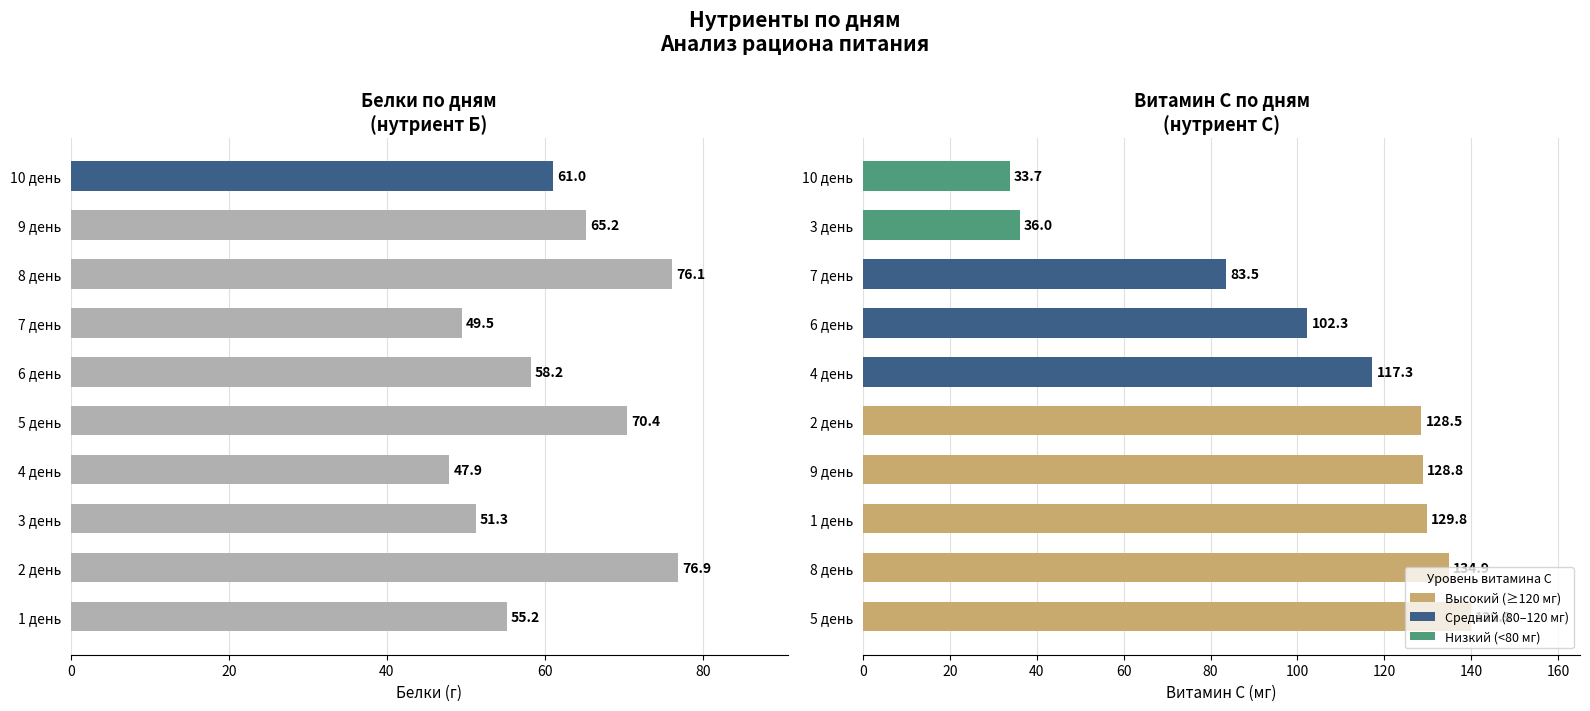

Is it true that С equals 129.8 at 1 день?

True